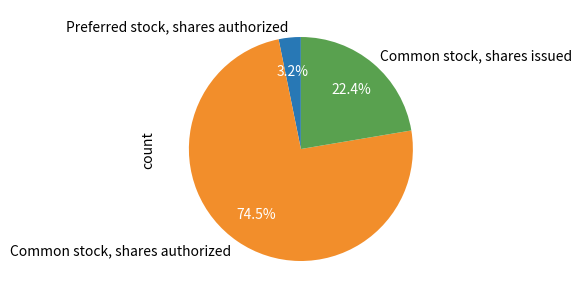

To the nearest percent, what is the difference between the Common stock, shares authorized and Preferred stock, shares authorized slice percentages?

71%